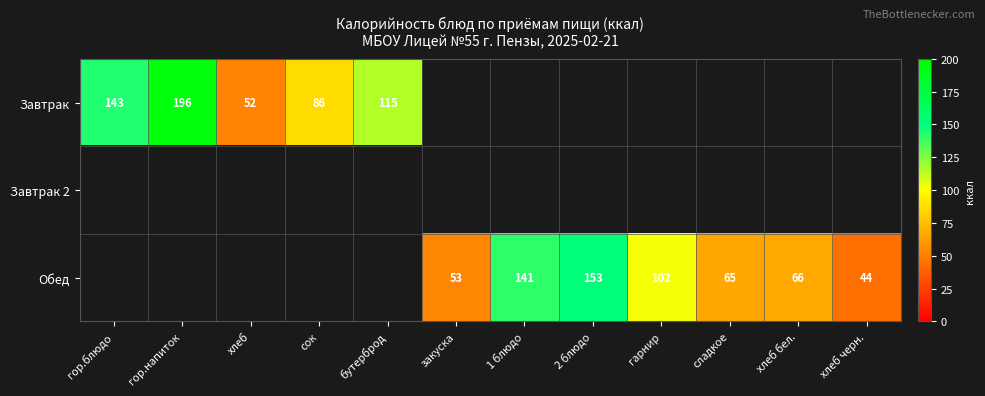

Is it true that Обед equals 86 at хлеб бел.?

False